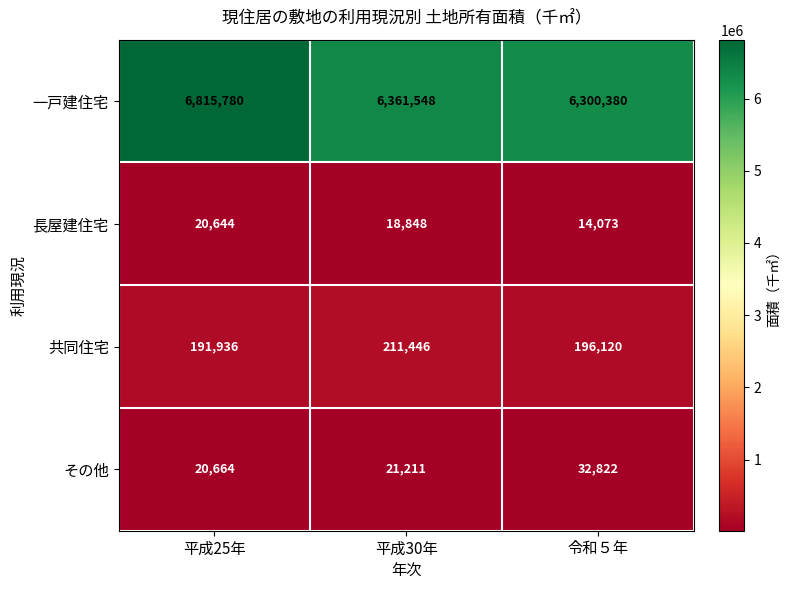

Which series has the largest total across all categories?

一戸建住宅